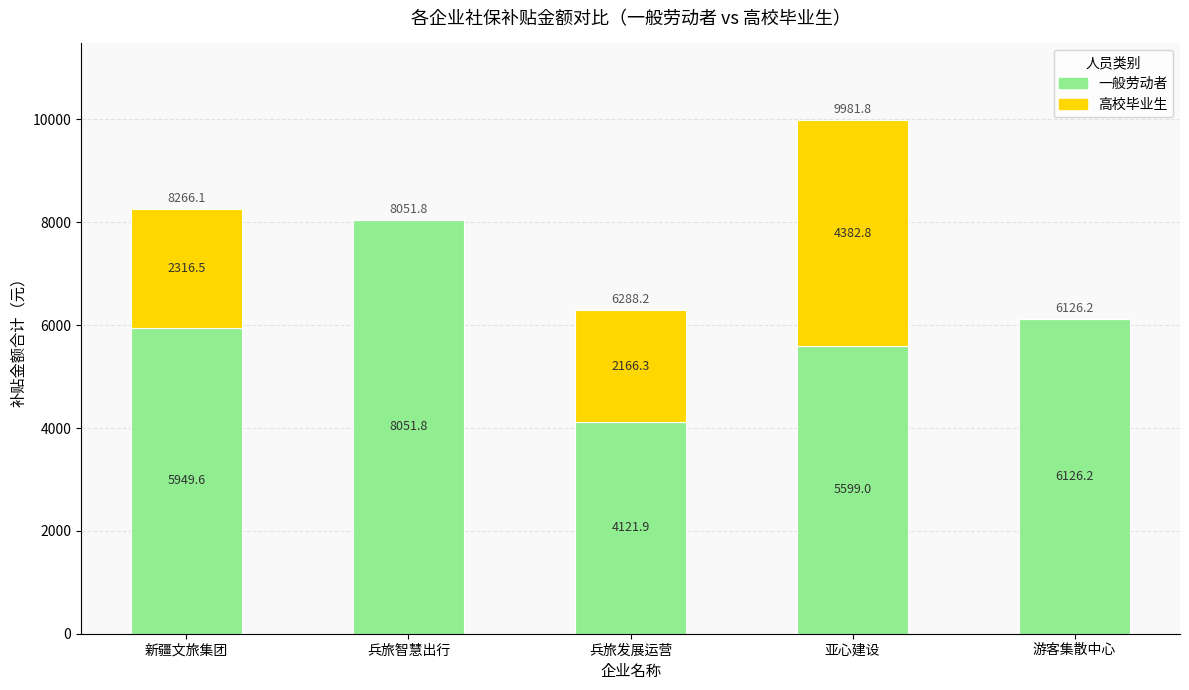

Reading left to right, list the values for the 一般劳动者 series.

新疆文旅集团=5949.6	兵旅智慧出行=8051.8	兵旅发展运营=4121.9	亚心建设=5599.0	游客集散中心=6126.2